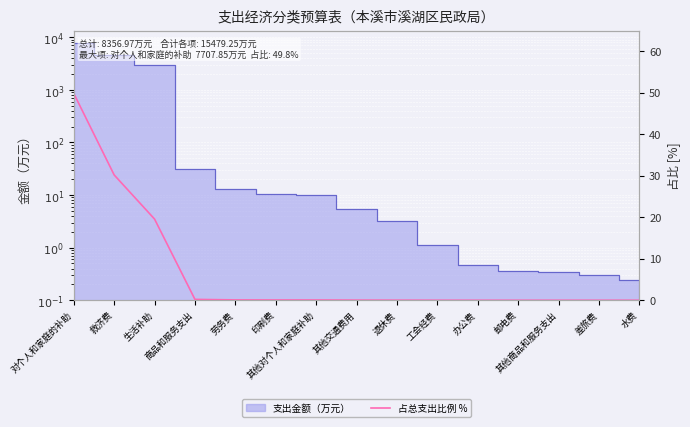

Is it true that the value at 劳务费 is 0.0?

False